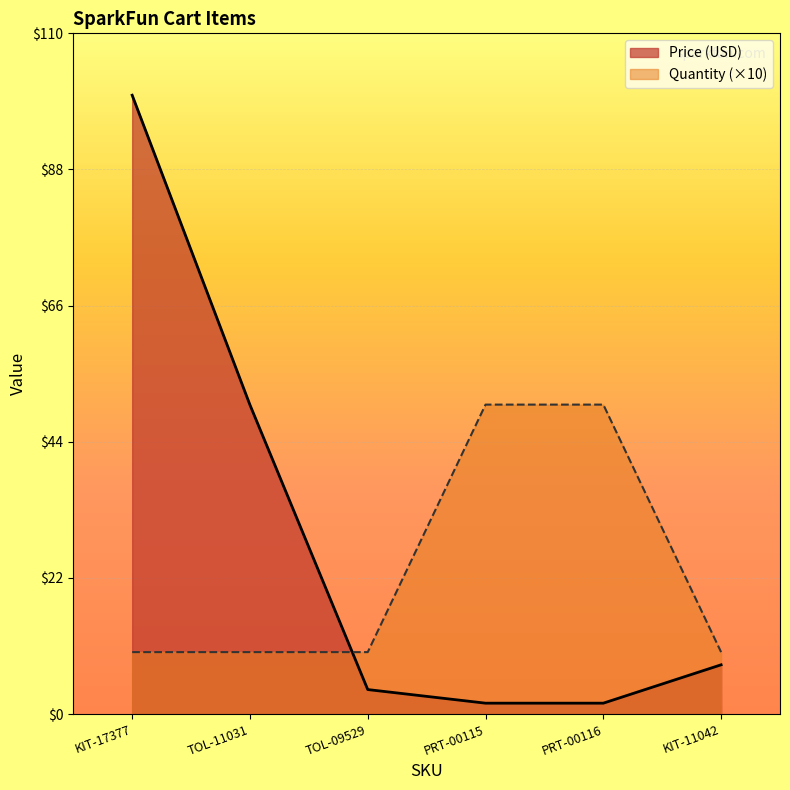

Reading right to left, what are all the values shown in this chart?

Price (USD): KIT-11042=8.0	PRT-00116=1.8	PRT-00115=1.8	TOL-09529=4.0	TOL-11031=50.0	KIT-17377=100.0
Quantity: KIT-11042=10.0	PRT-00116=50.0	PRT-00115=50.0	TOL-09529=10.0	TOL-11031=10.0	KIT-17377=10.0